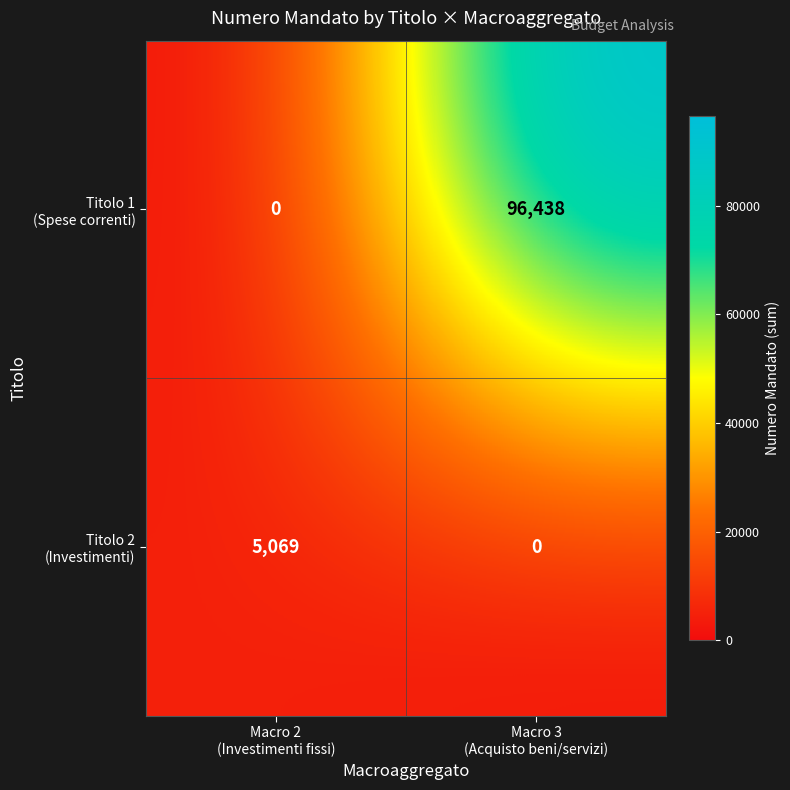

What is the maximum value shown in the chart?

96438